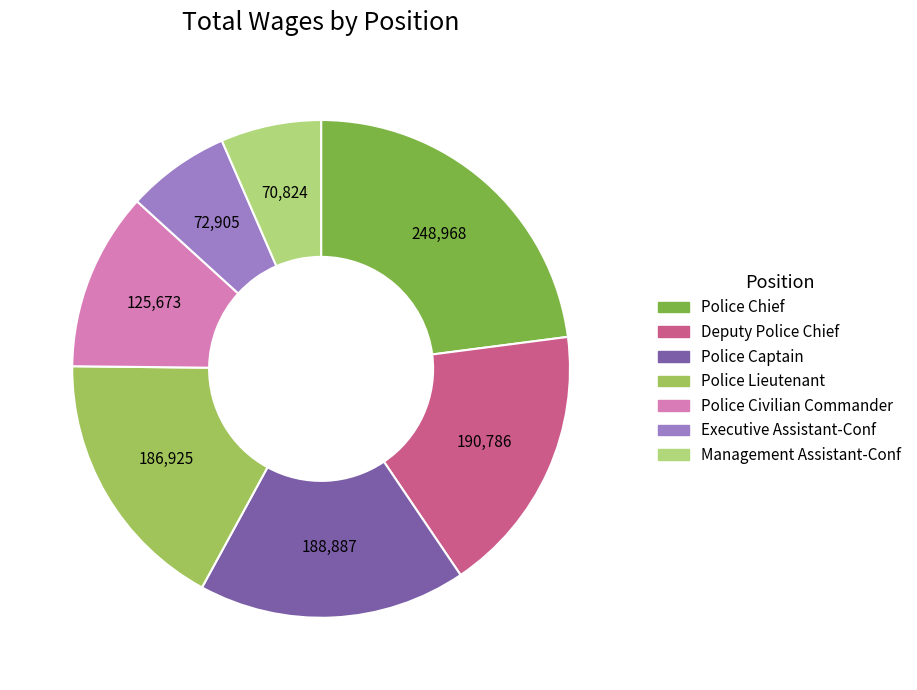

Is it true that Police Civilian Commander is 12% of the pie?

True